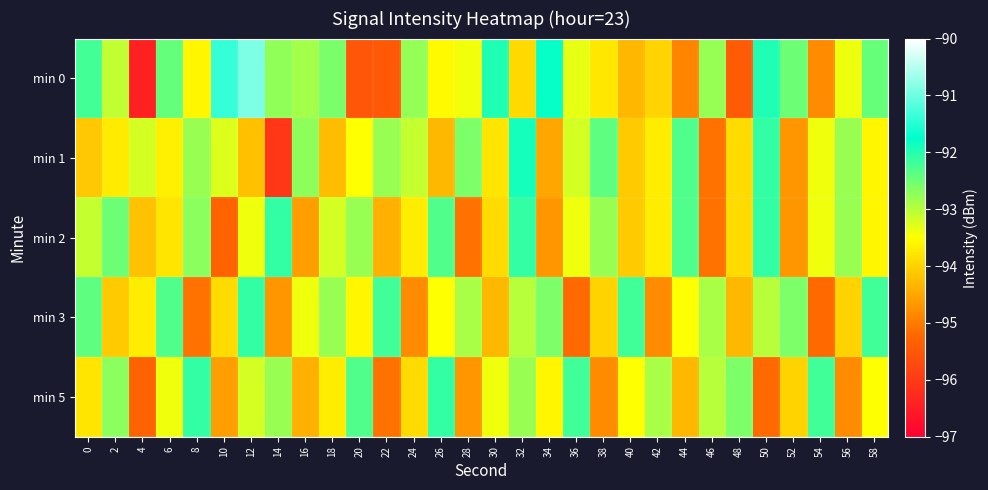

How many data points does each series have?

30